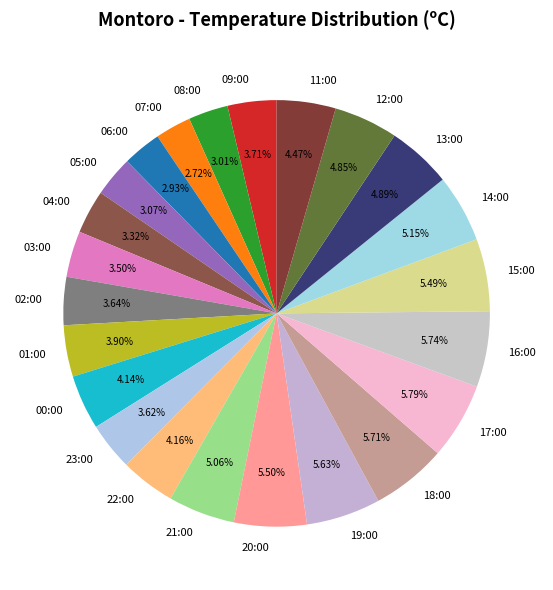

What is the ratio of the value at 21:00 to the value at 06:00?

1.7